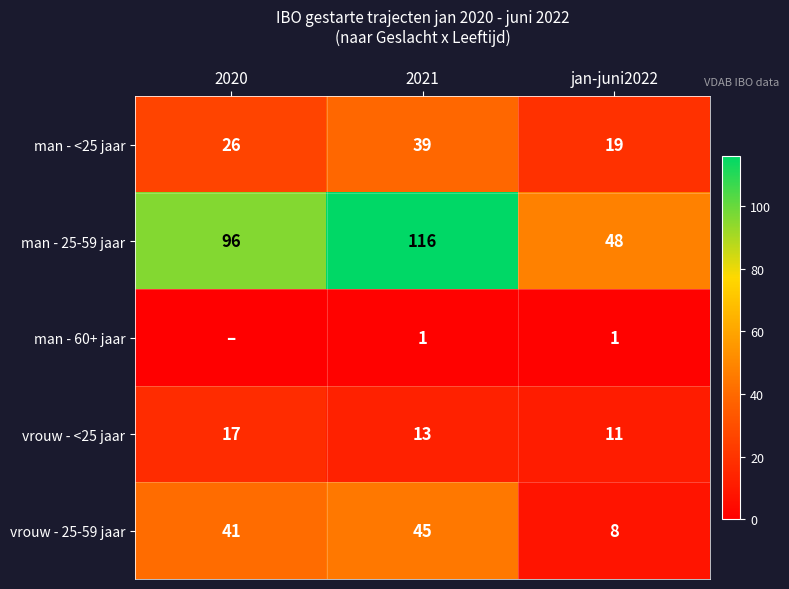

Rank the series at jan-juni2022 from lowest to highest value.

man - 60+ jaar, vrouw - 25-59 jaar, vrouw - <25 jaar, man - <25 jaar, man - 25-59 jaar